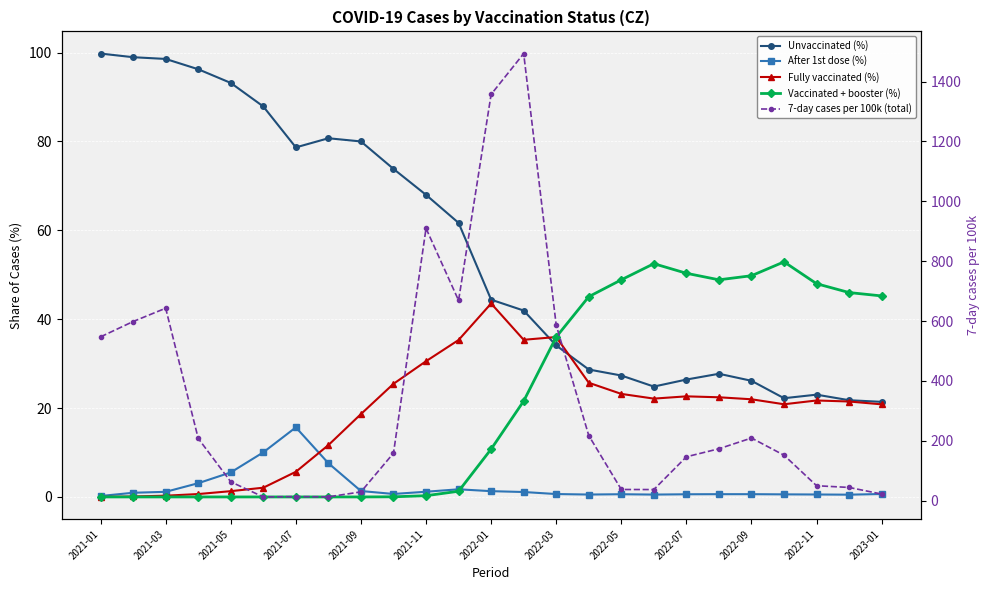

What is the value of the After 1st dose (%) point at the 5th from the left?

5.5